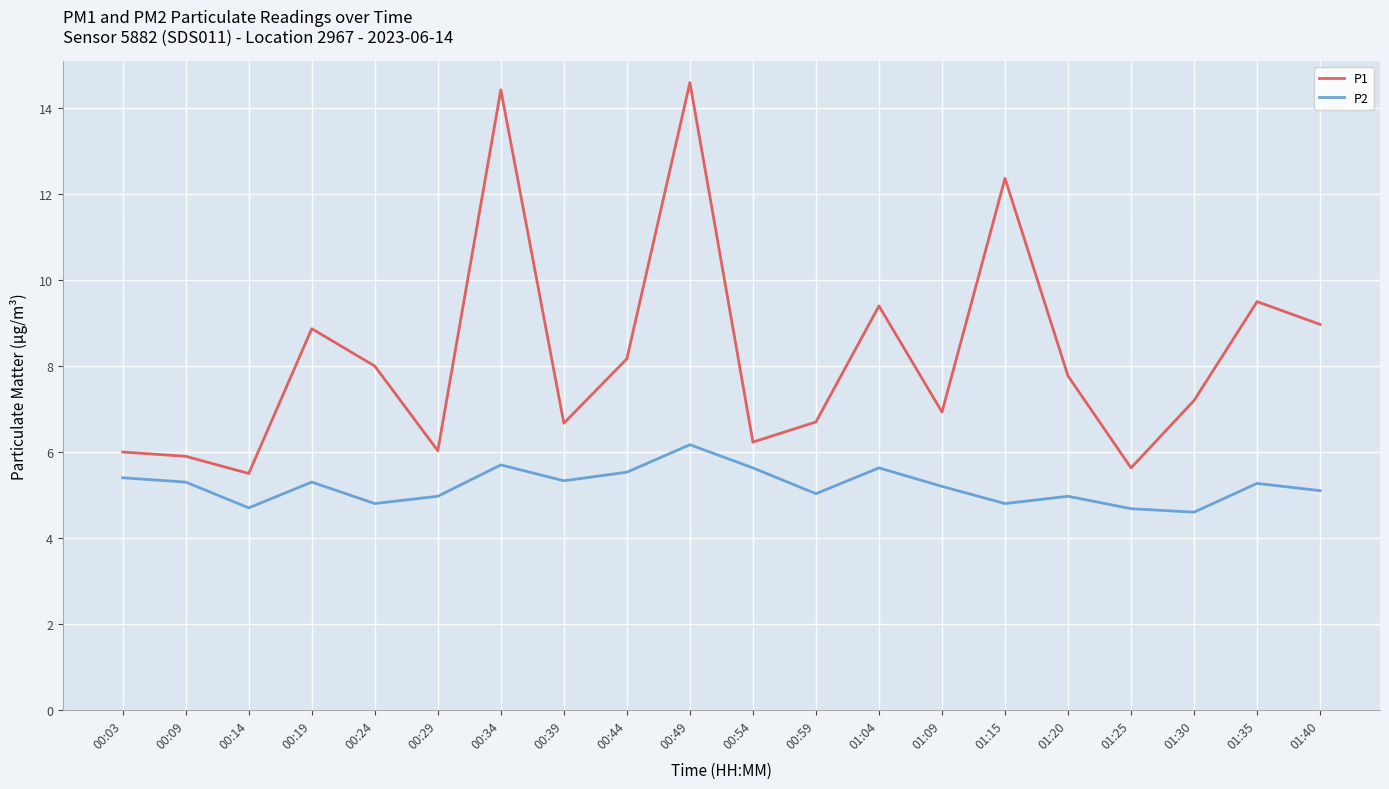

What is the sum of the P1 values at 00:14 and 00:24?

13.5